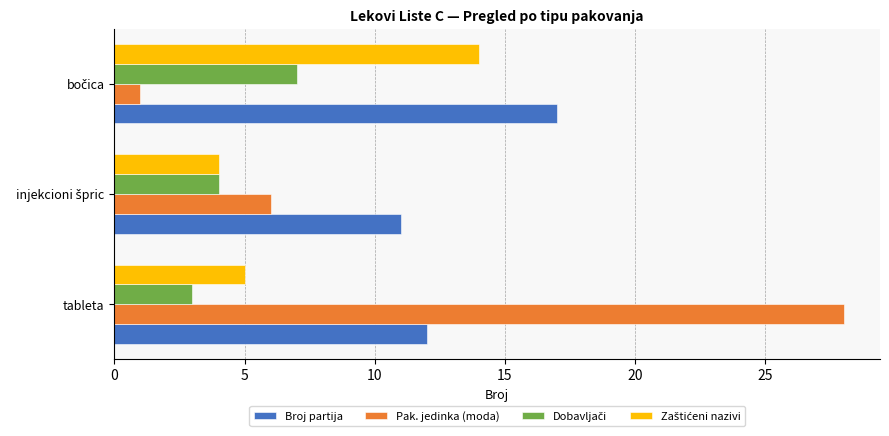

Count the Broj partija values in the range 11 to 17.

3